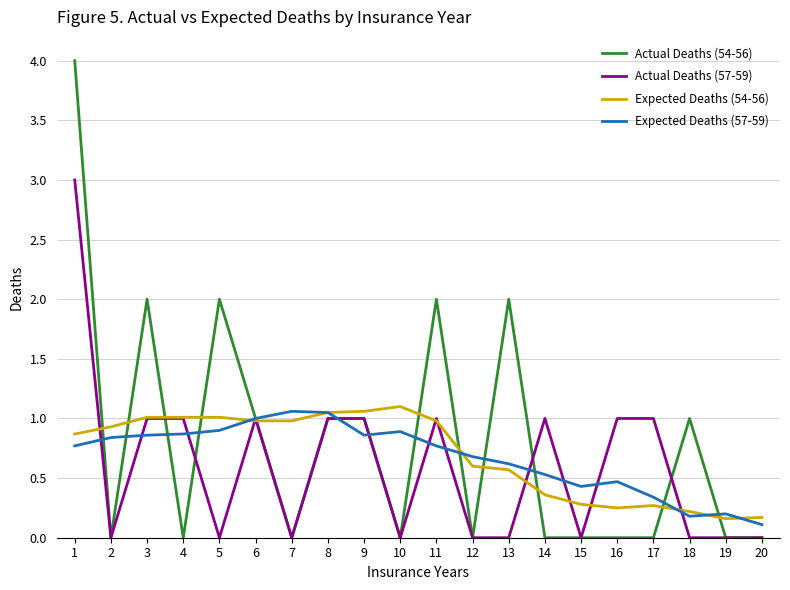

Which series has the largest range (max minus min)?

Actual Deaths (54-56)